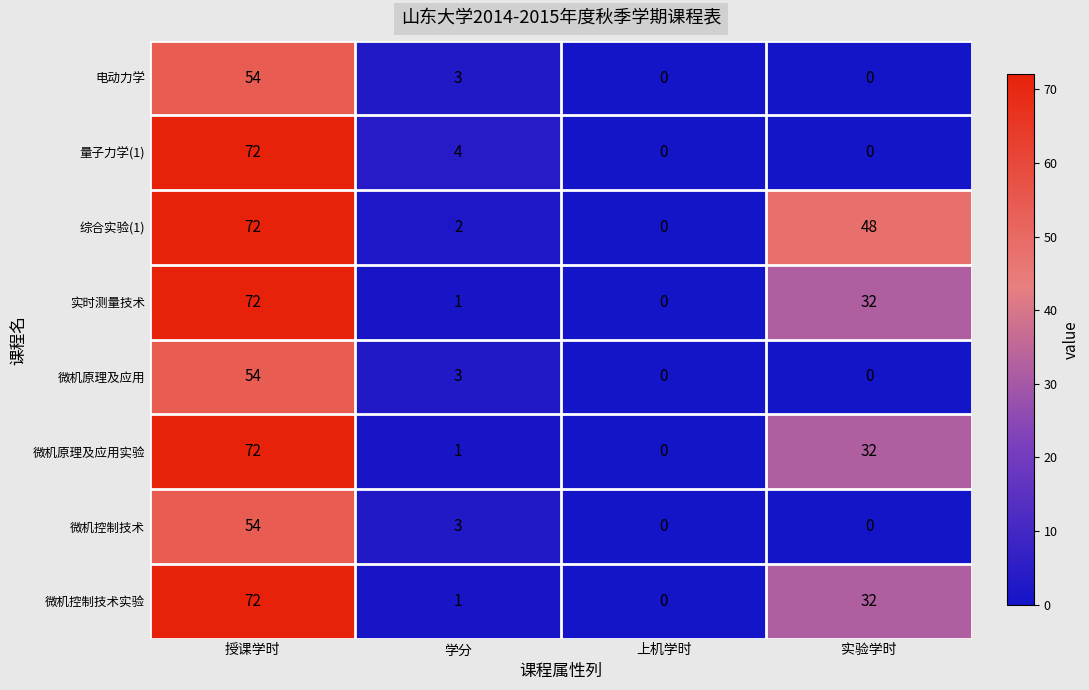

What is the total value across all series at 学分?

18